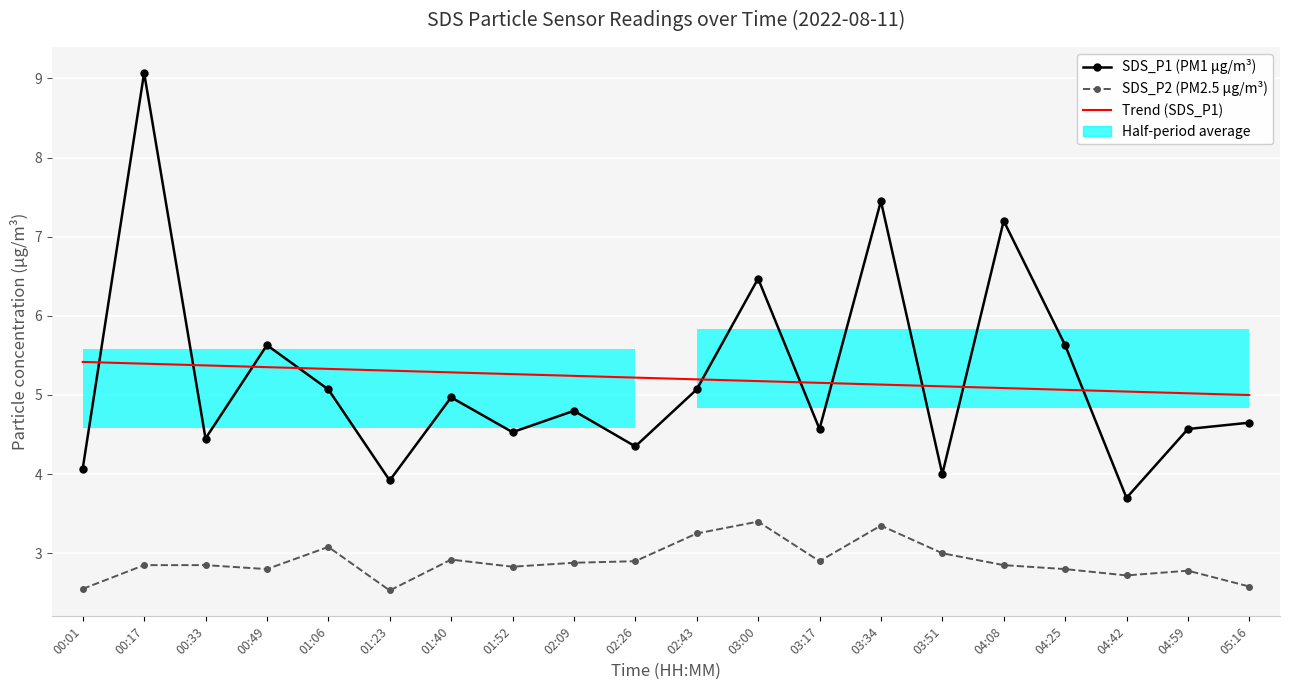

What is the label of the 17th point from the right?

00:49